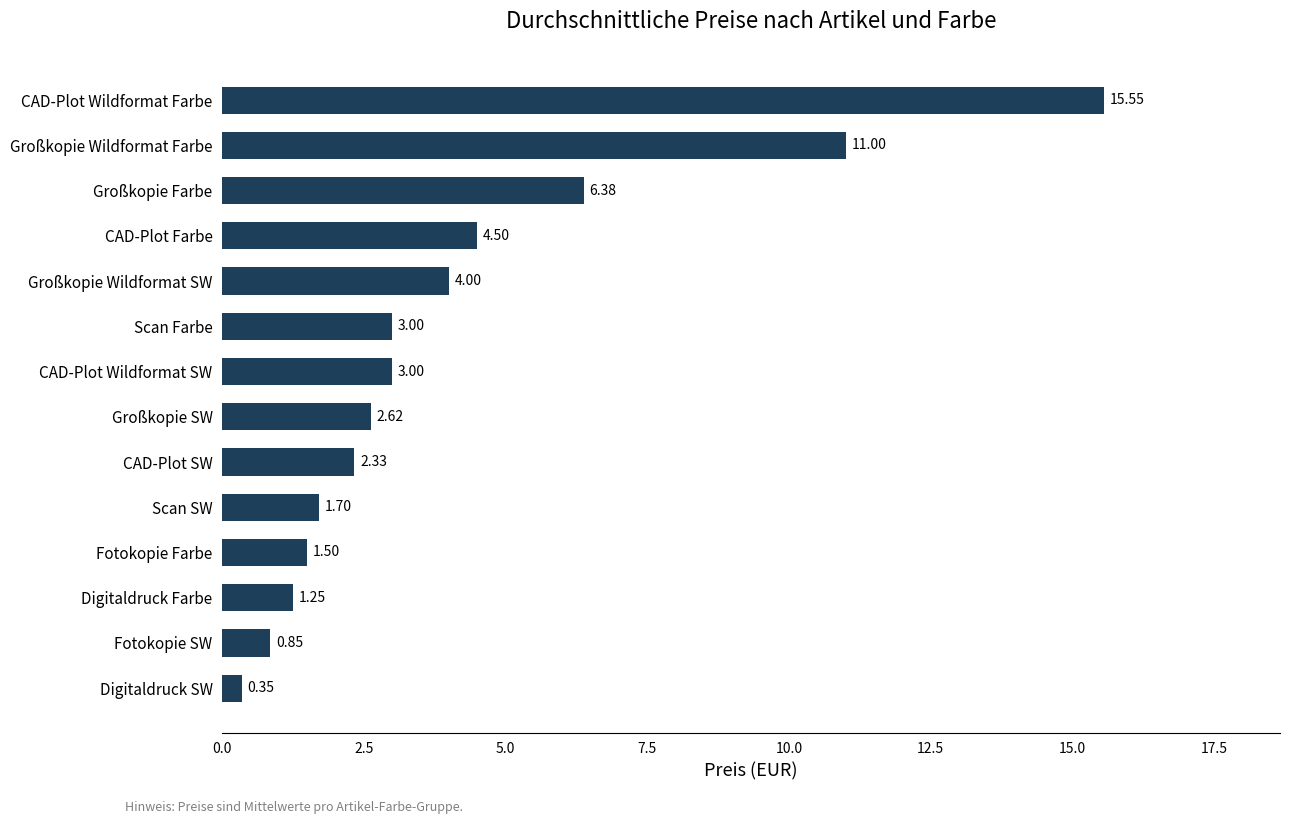

At which category does the chart reach its peak across all series?

CAD-Plot Wildformat Farbe